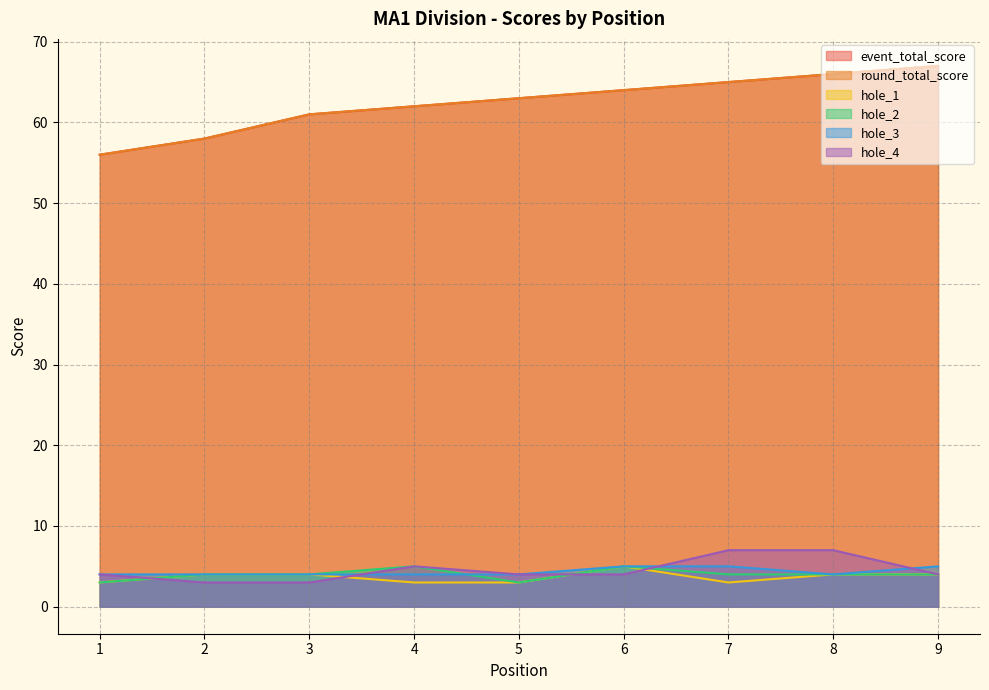

How many data points in round_total_score are above 63?

4